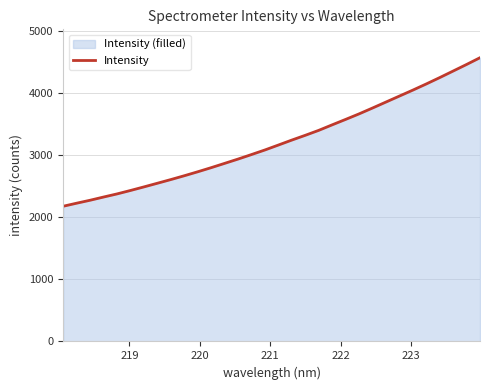

What is the difference between the maximum and minimum values?

2391.5